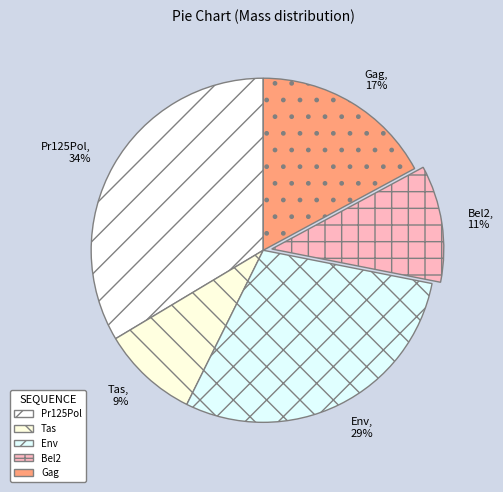

Rank the categories by value from highest to lowest.

Pr125Pol, Env, Gag, Bel2, Tas